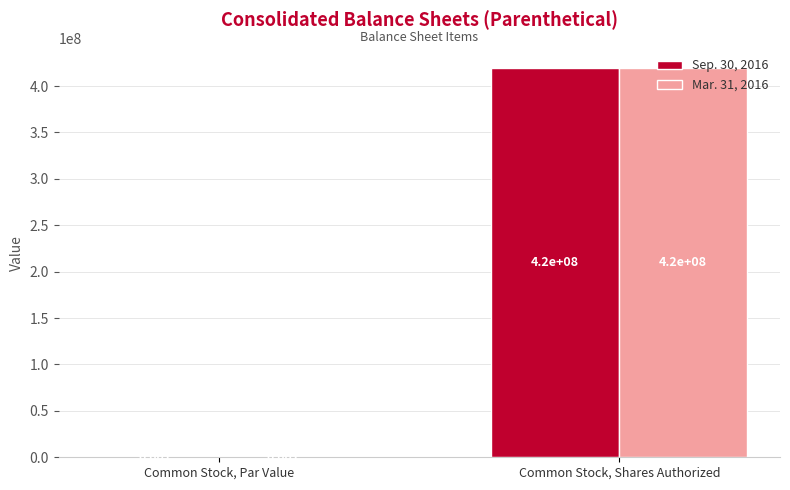

Which category has the highest value in the Mar. 31, 2016 series?

Common Stock, Shares Authorized